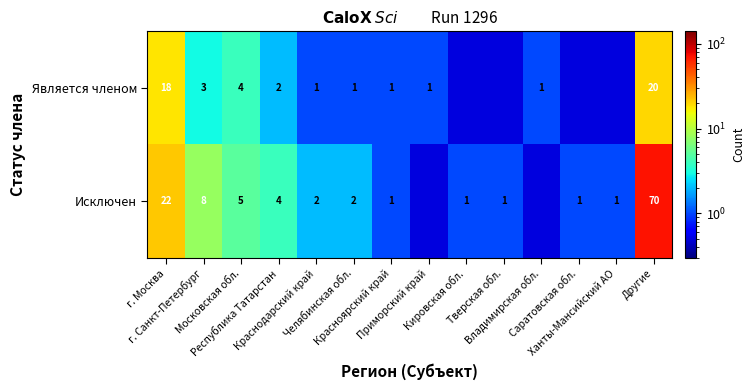

What is the spread (max minus min) of values at Челябинская обл.?

1.0